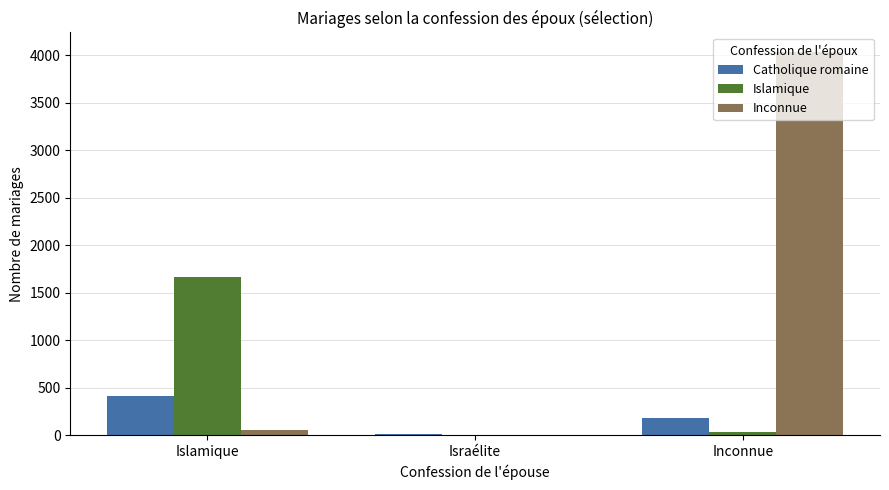

Reading left to right, what are all the values shown in this chart?

Catholique romaine: 411	17	181
Islamique: 1660	2	35
Inconnue: 53	1	4038